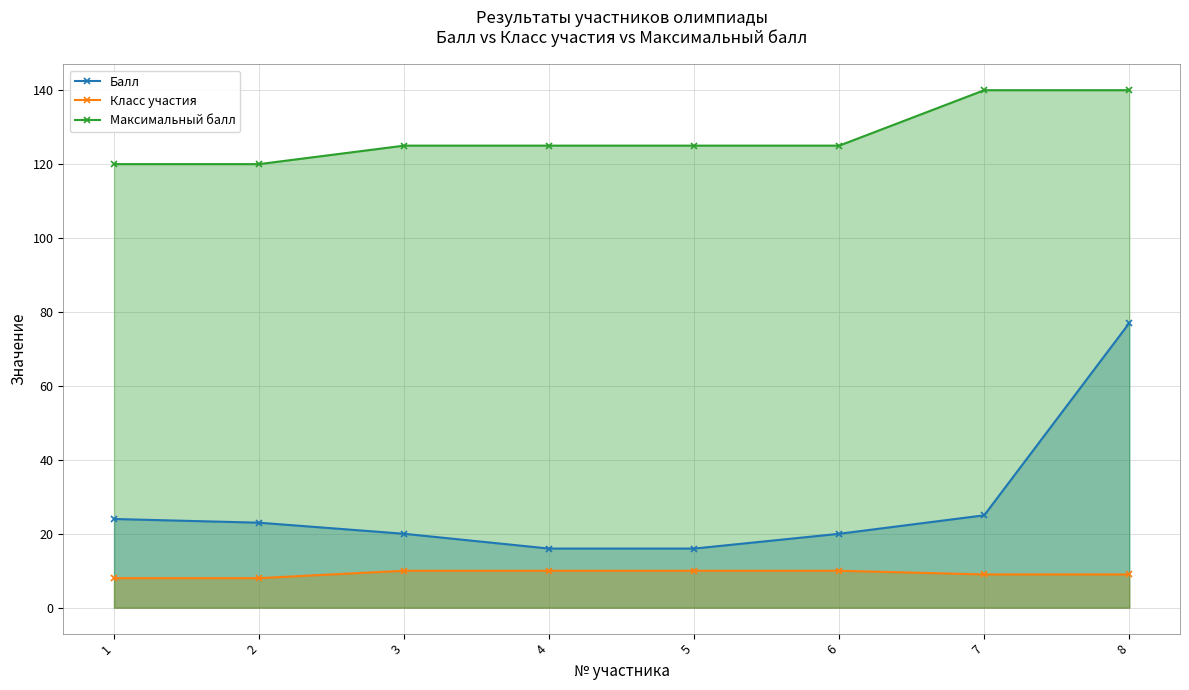

True or false: Класс участия has more than 0 points higher than both neighbors.

False